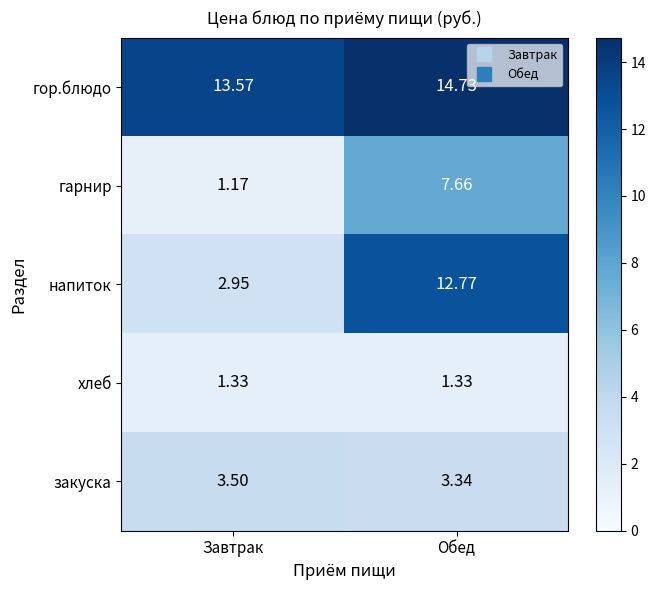

At which label does гарнир reach its peak?

Обед